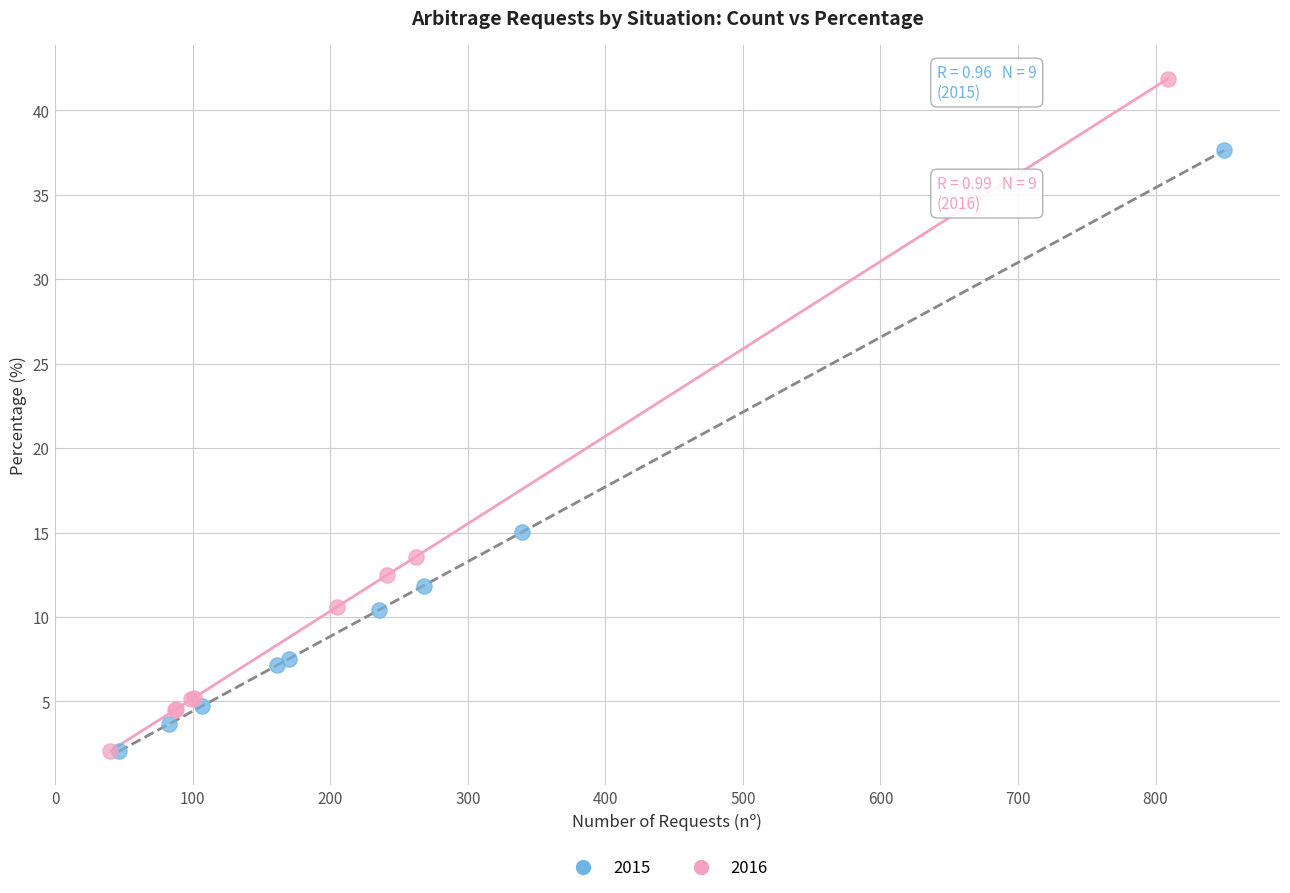

Which series has the largest Y range (max minus min)?

2016